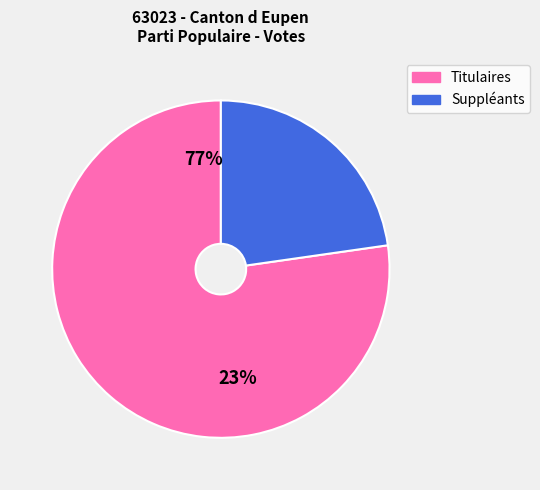

To the nearest percent, what is the average slice percentage?

50%